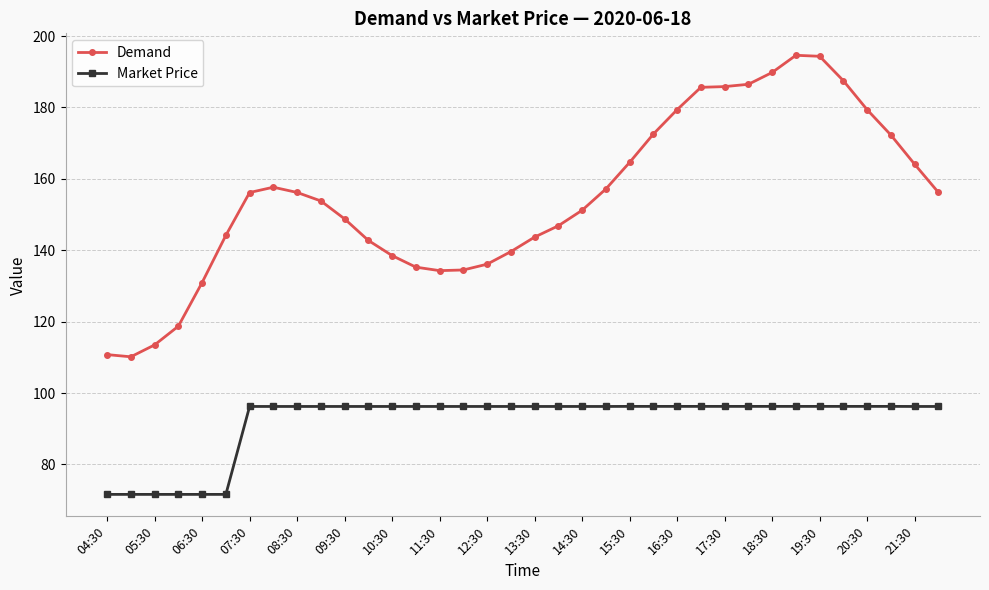

Does the chart display data point markers on the line(s)?

Yes